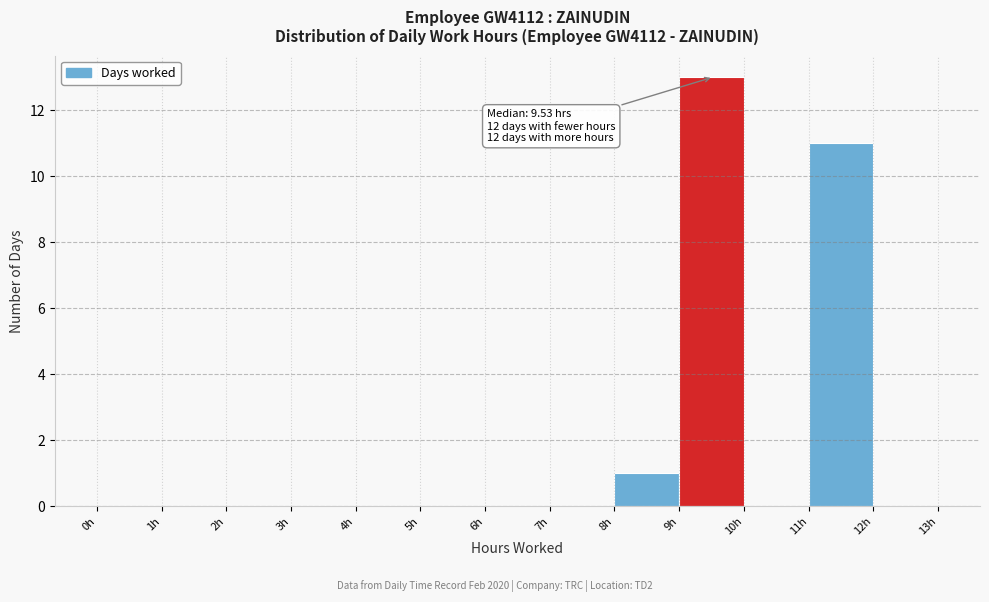

Which range on the x-axis has the tallest bar?

9 to 10